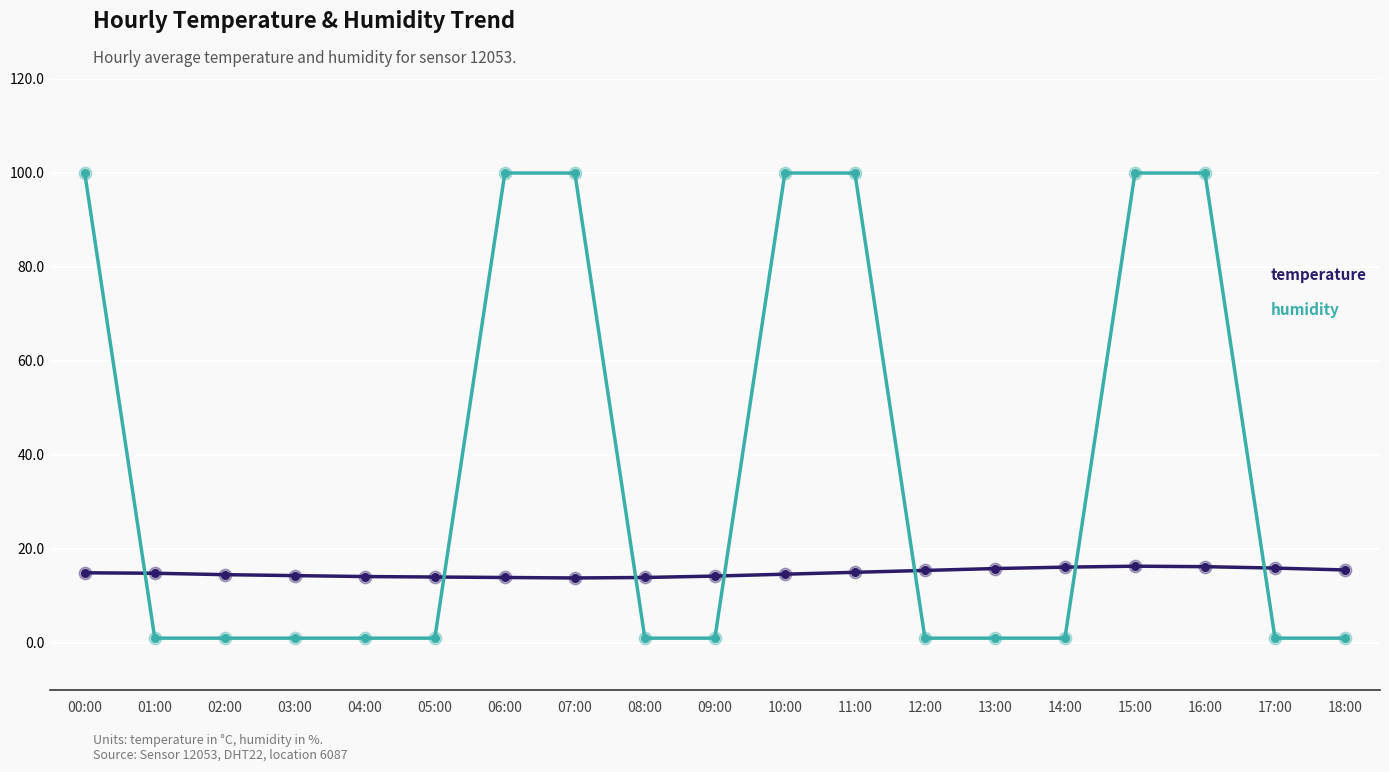

Which series has the largest total across all categories?

humidity